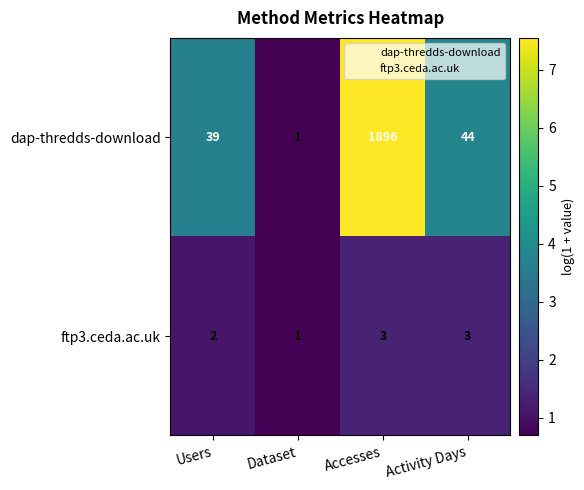

Where is ftp3.ceda.ac.uk nearest to the value 2?

Users